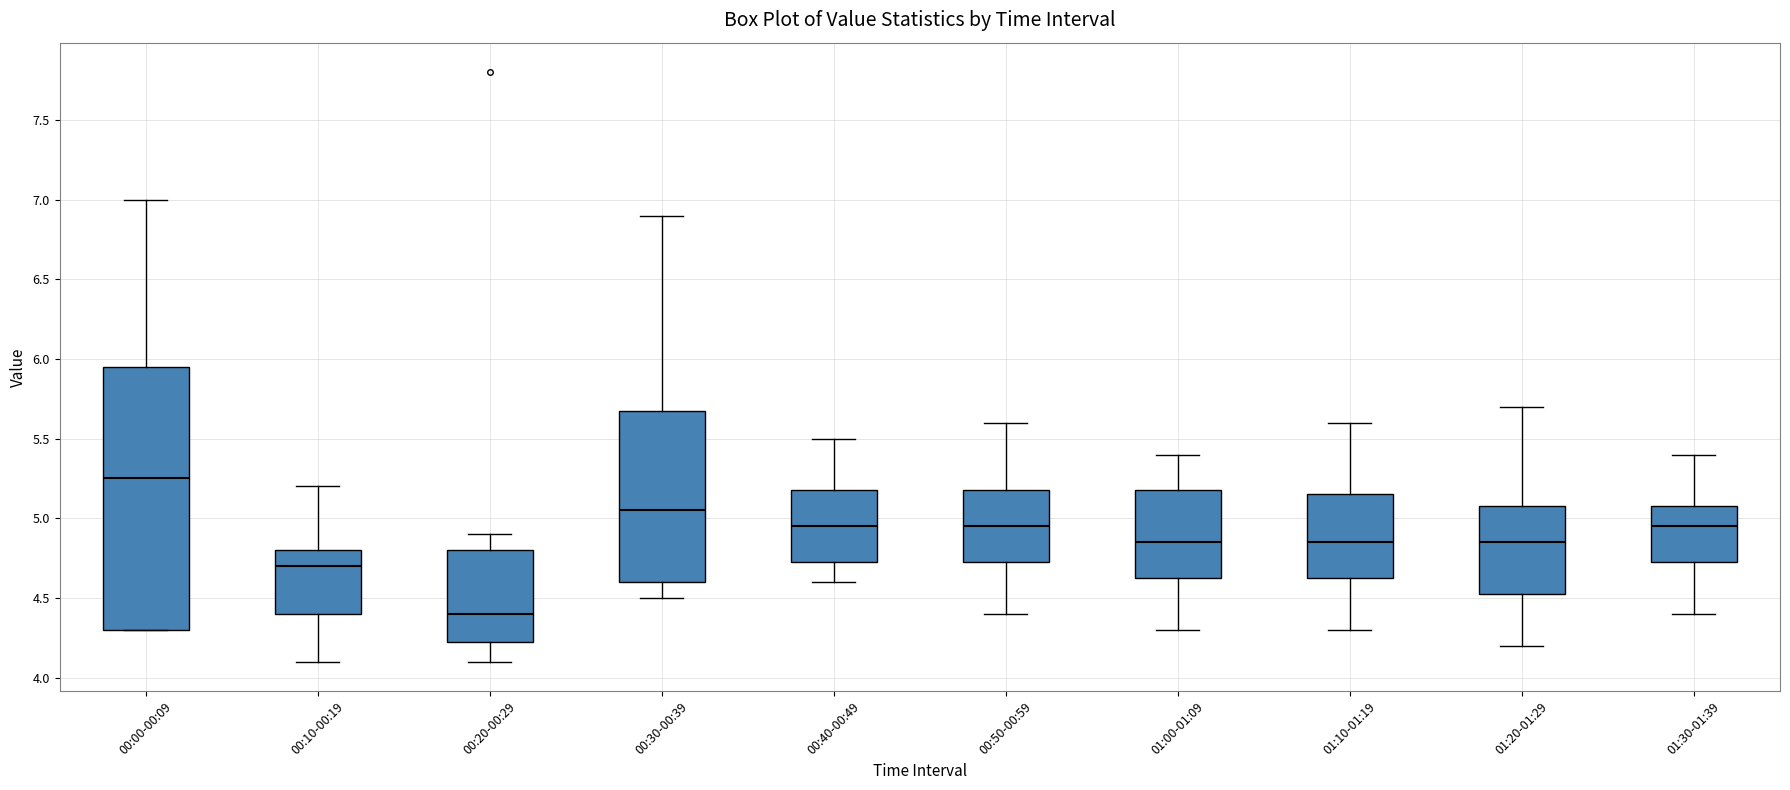

Which box's median line is the lowest?

00:20-00:29